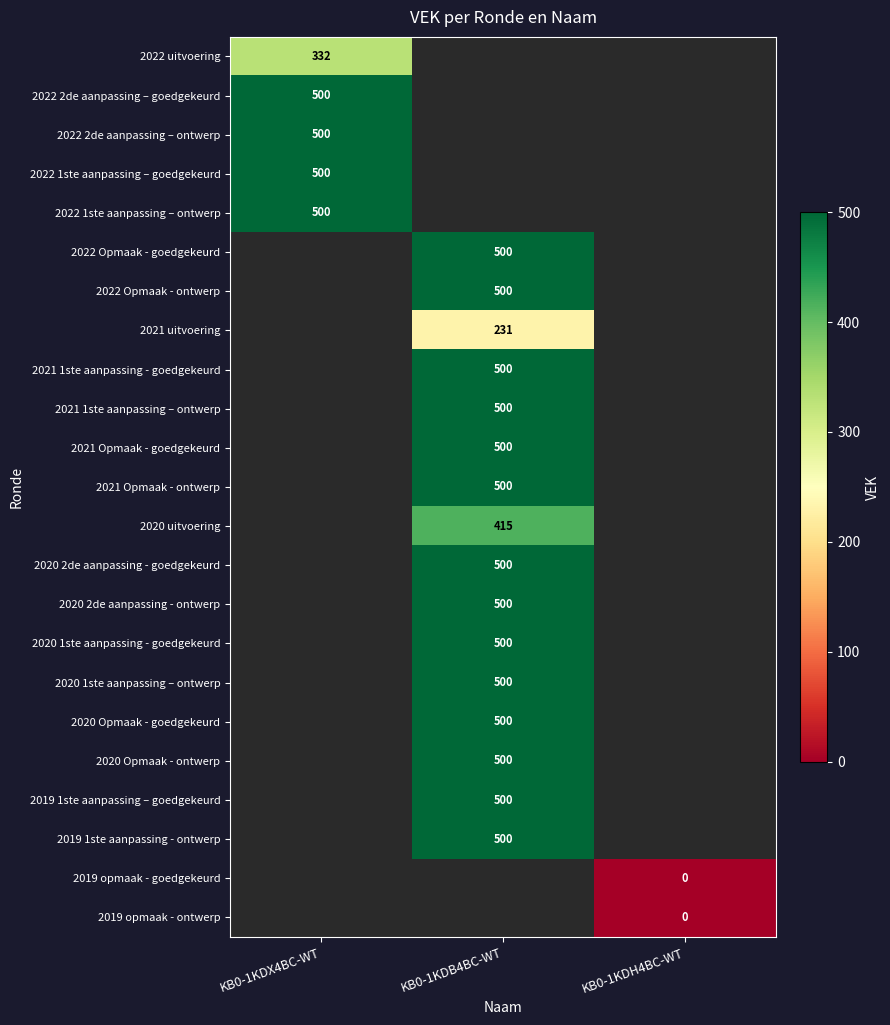

The value of 2021 uitvoering at KB0-1KDB4BC-WT is 368. True or false?

False